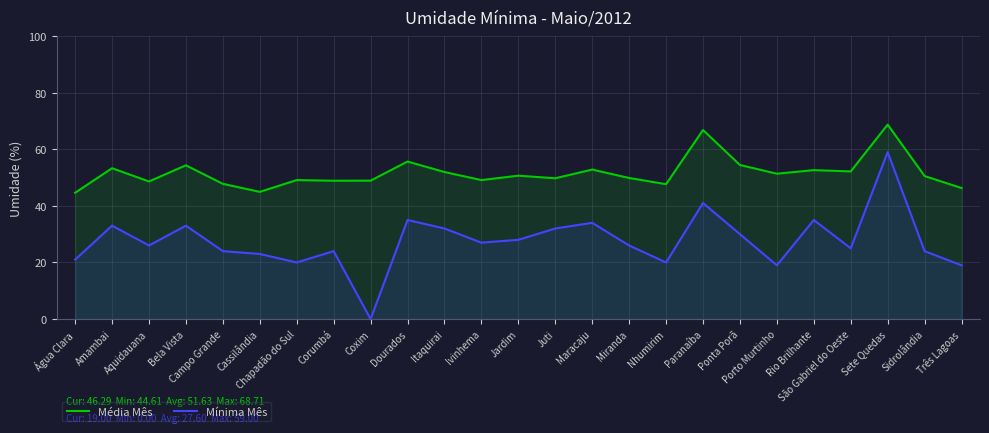

What is the difference between the maximum and second lowest values in the Média Mês series?

23.8